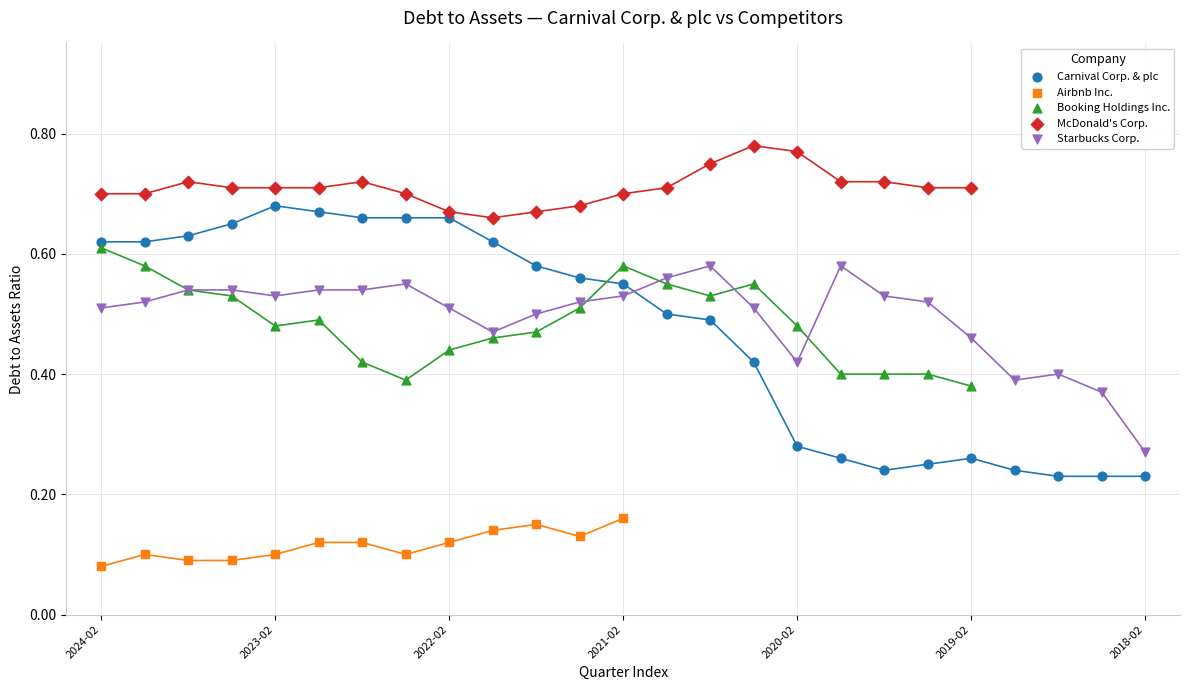

Which series contains the highest Y value?

McDonald's Corp.